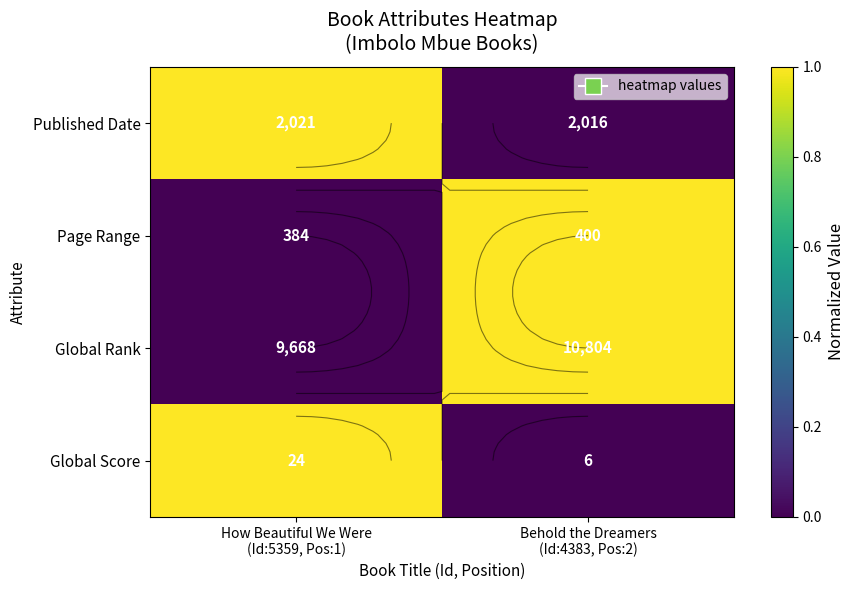

The Global Score series shows 1 at Behold the Dreamers (Id:4383, Pos:2). True or false?

False